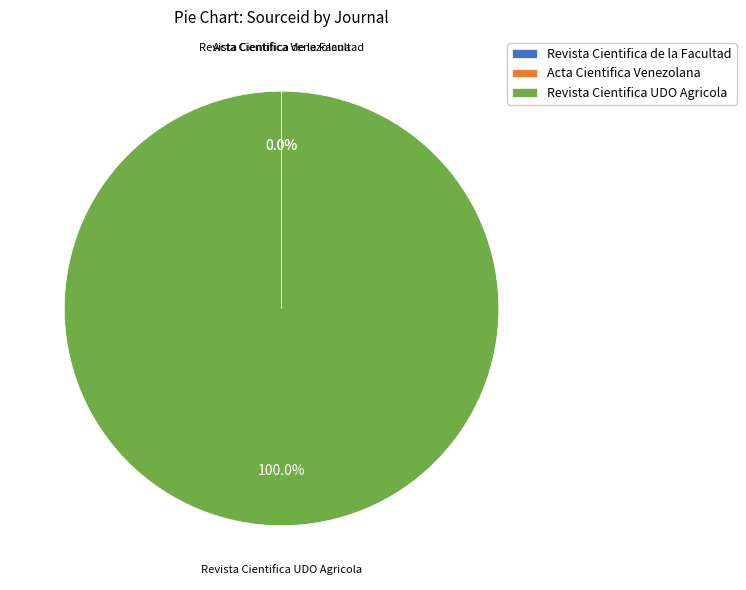

Does Revista Cientifica UDO Agricola account for over 50% of the chart?

Yes